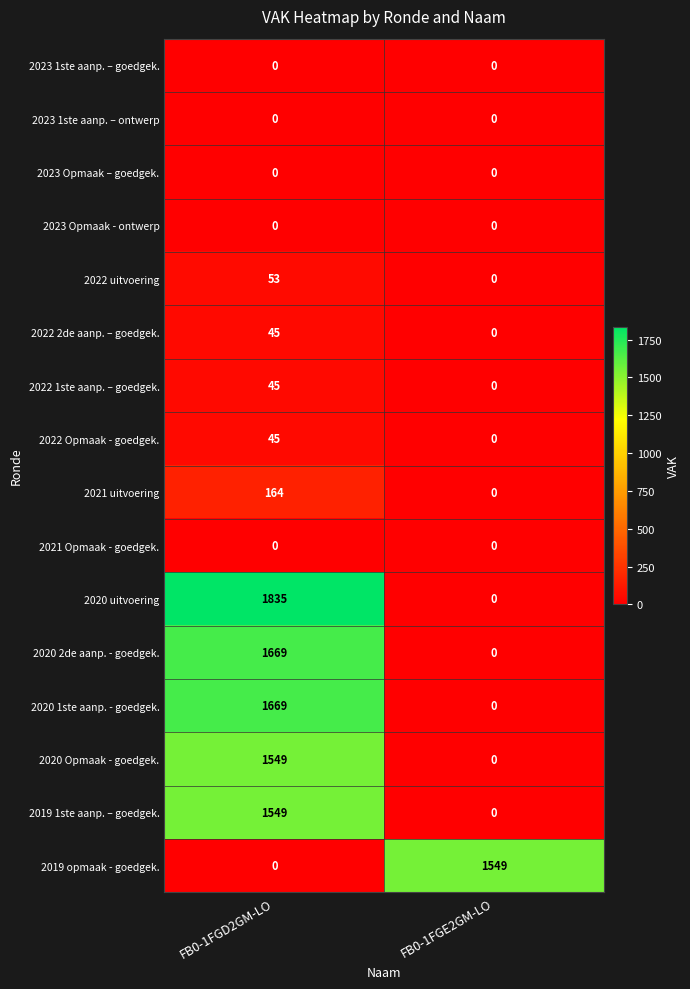

What is the maximum value shown in the chart?

1835